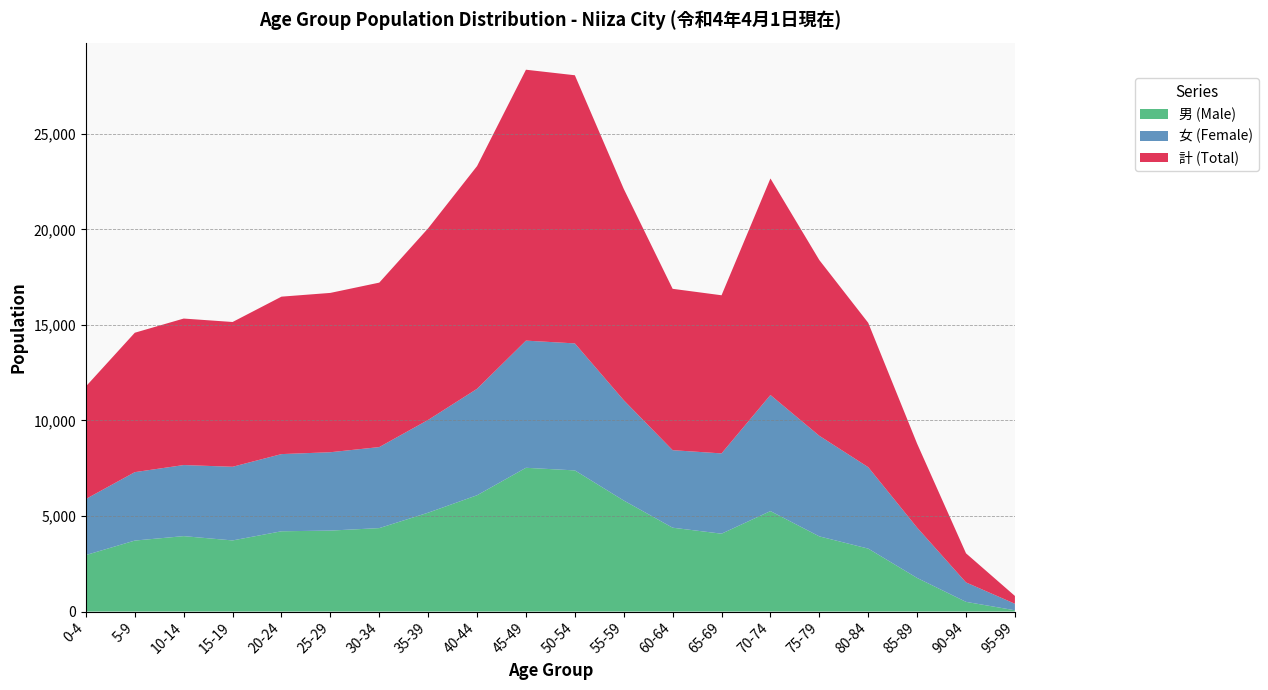

Reading left to right, list all the values displayed in this chart.

男 (Male): 2956	3714	3946	3721	4200	4236	4366	5173	6085	7522	7385	5809	4387	4074	5256	3933	3293	1758	507	67
女 (Female): 2934	3580	3719	3854	4038	4100	4239	4854	5569	6653	6645	5248	4056	4200	6074	5262	4260	2633	1016	341
計 (Total): 5890	7294	7665	7575	8238	8336	8605	10027	11654	14175	14030	11057	8443	8274	11330	9195	7553	4391	1523	408